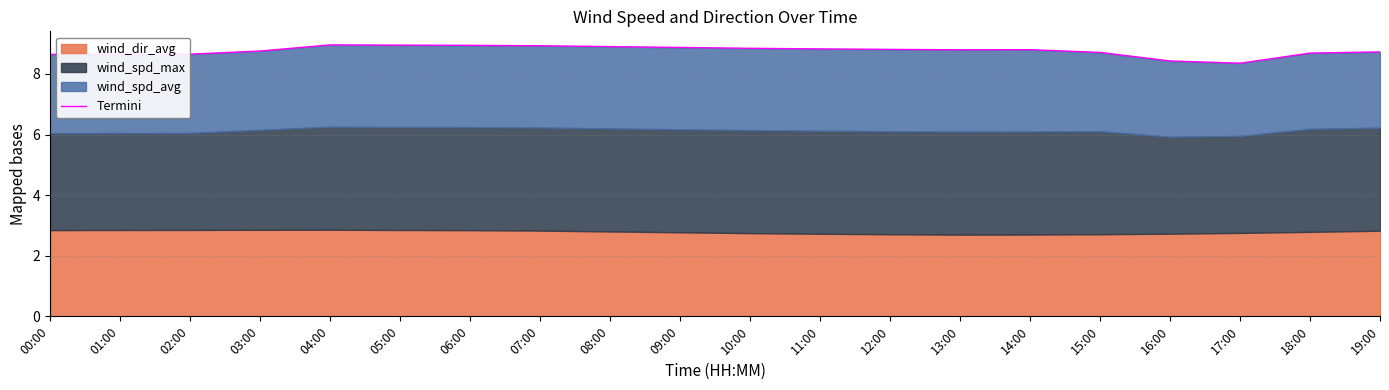

What position from the right is 09:00?

11